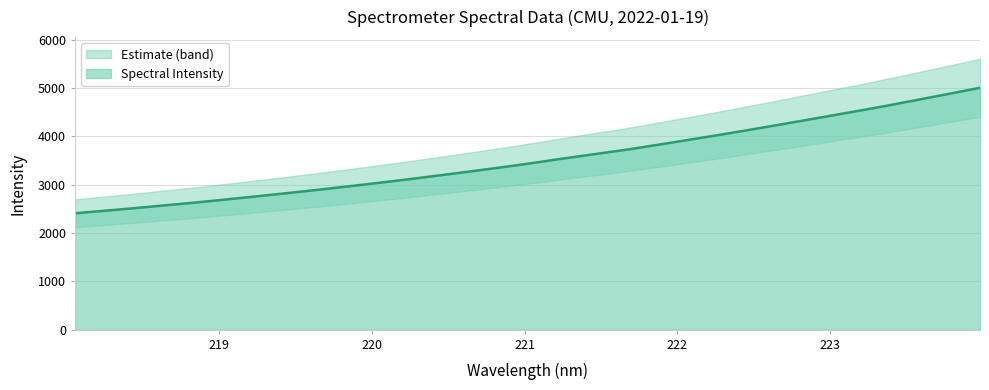

Reading left to right, extract all data points from this chart.

2407.8	2459.2	2511.9	2568.1	2622.9	2682.9	2745.2	2808.1	2872.8	2940.5	3009.3	3081.2	3155.8	3232.3	3311.0	3391.0	3477.4	3565.4	3649.1	3733.9	3829.3	3926.2	4023.4	4124.3	4227.9	4333.2	4439.3	4545.2	4655.3	4770.7	4886.8	5003.9